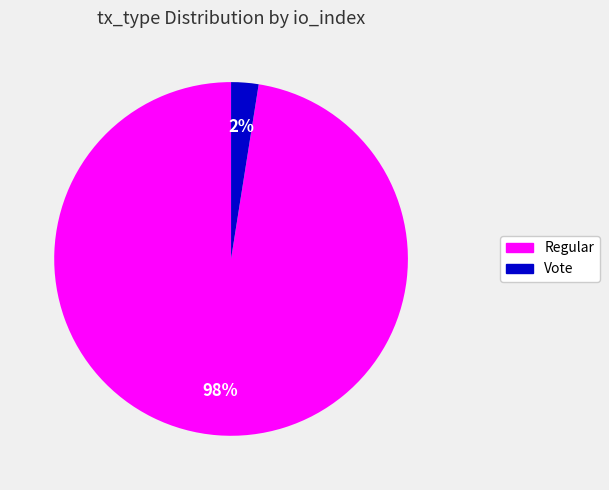

Does any single category account for the majority?

Yes